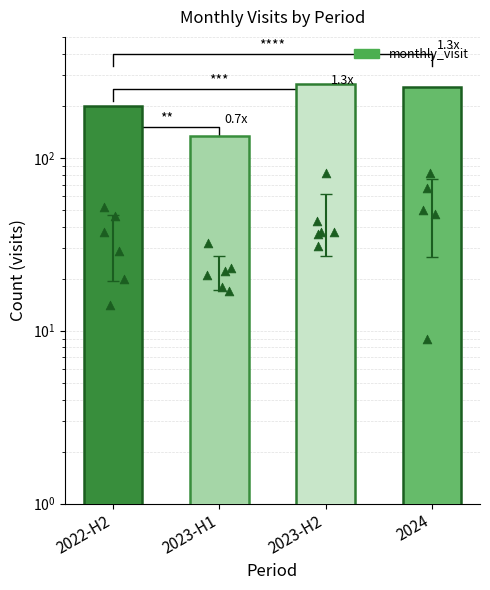

What is the change in value from 2023-H1 to 2023-H2?

+133